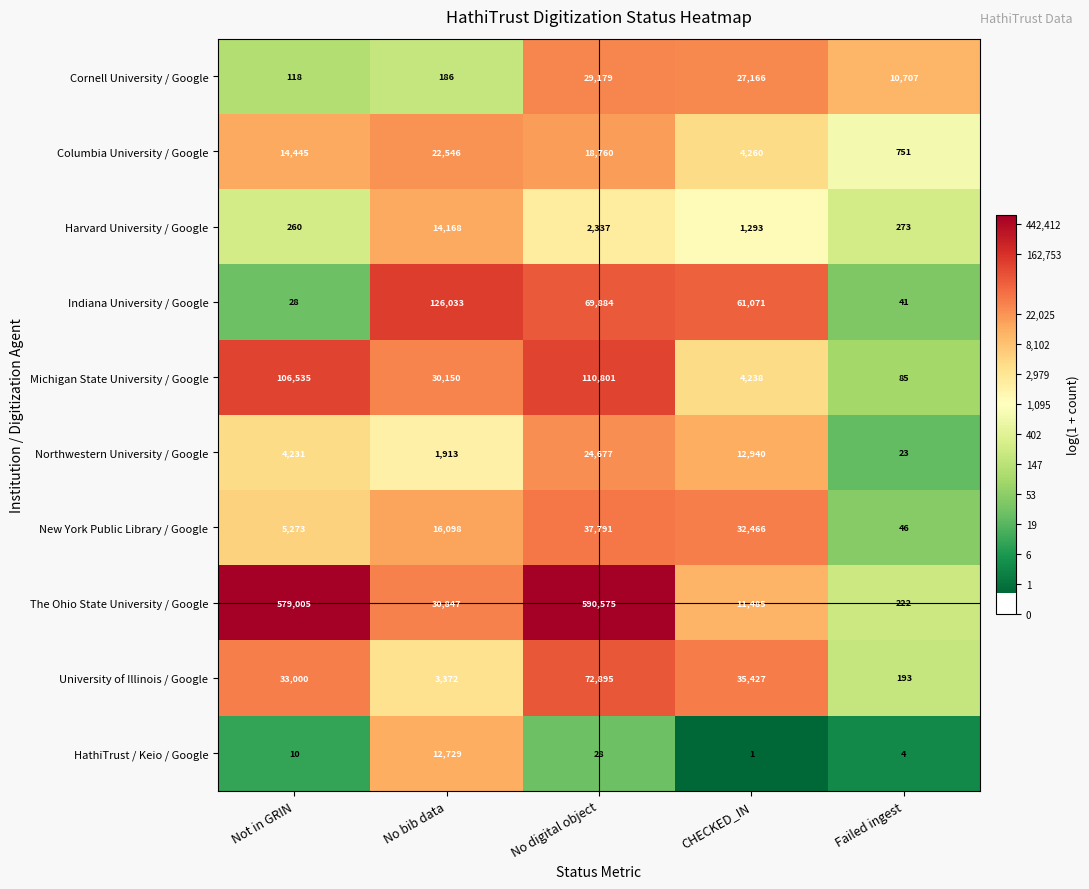

How many categories are shown in the chart?

5